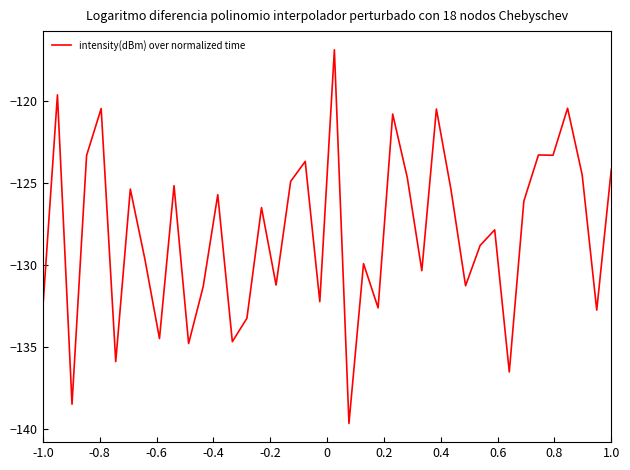

What is the smallest value displayed?

-139.6